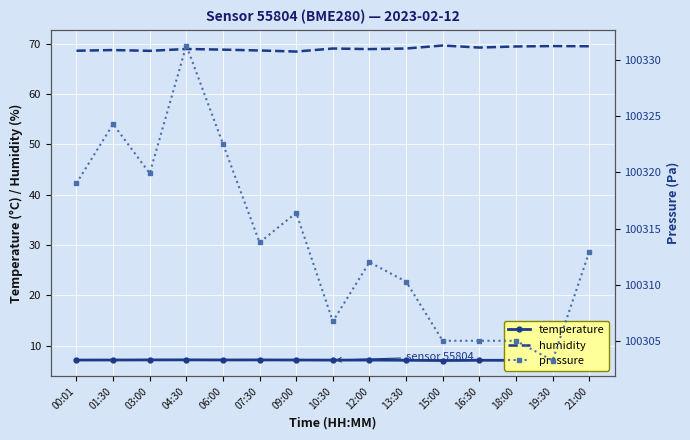

Reading left to right, transcribe all the data shown in this chart.

temperature: 7.2	7.2	7.2	7.2	7.2	7.2	7.2	7.2	7.2	7.1	7.1	7.1	7.1	7.1	7.1
humidity: 68.6	68.7	68.6	68.9	68.8	68.6	68.4	69.0	68.9	69.0	69.6	69.2	69.4	69.5	69.5
pressure: 100319.0	100324.3	100319.9	100331.2	100322.5	100313.8	100316.4	100306.8	100312.0	100310.3	100305.1	100305.1	100305.1	100303.3	100312.9